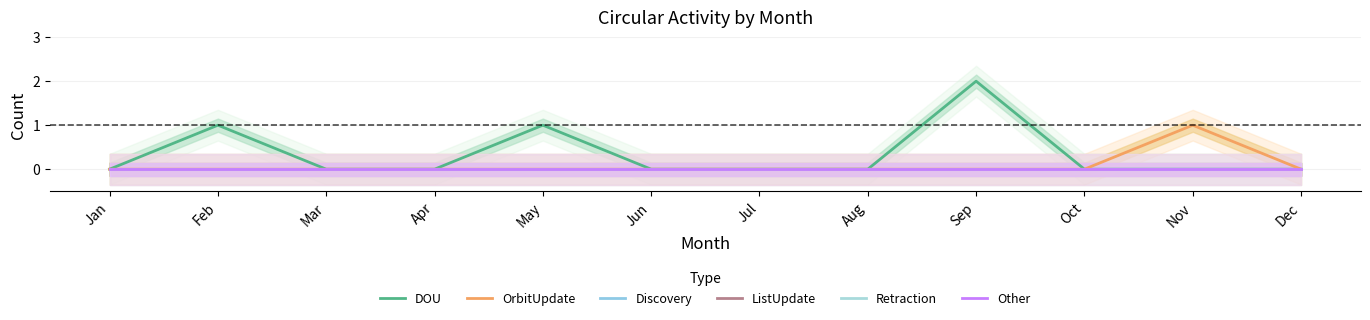

Which category has the highest value in the OrbitUpdate series?

Nov